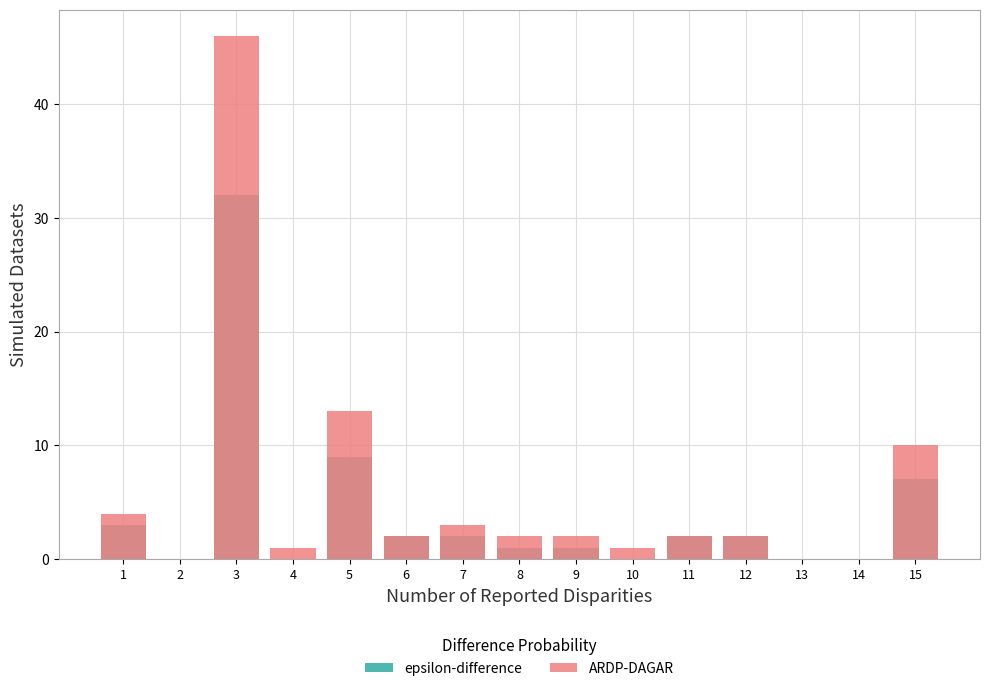

The value of ARDP-DAGAR at 5 is 23. True or false?

False